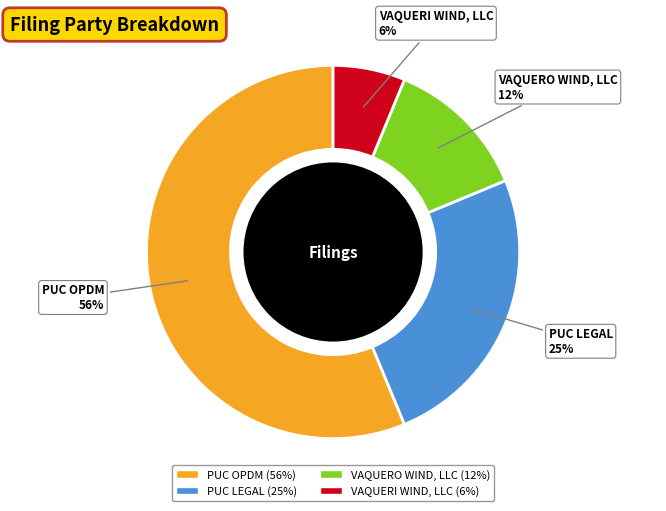

What percentage is the VAQUERI WIND, LLC slice, to the nearest percent?

6%